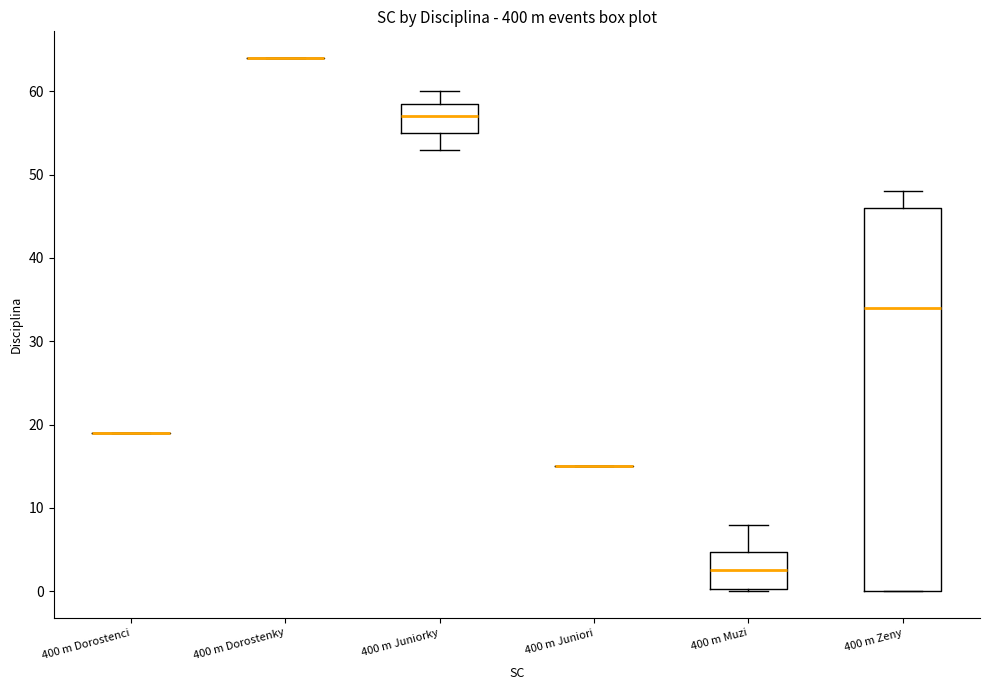

Reading left to right, read every box against the y-axis: the position of its median line, the range the box covers, and the ends of its whiskers. The values are not printed on the chart, so give them approximately, as read against the axis.

400 m Dorostenci: box collapsed to a line at 19, whiskers 19 to 19
400 m Dorostenky: box collapsed to a line at 64, whiskers 64 to 64
400 m Juniorky: median 57, box 55 to 59, whiskers 53 to 60
400 m Juniori: box collapsed to a line at 15, whiskers 15 to 15
400 m Muzi: median 3, box 0 to 5, whiskers 0 to 8
400 m Zeny: median 34, box 0 to 46, whiskers 0 to 48